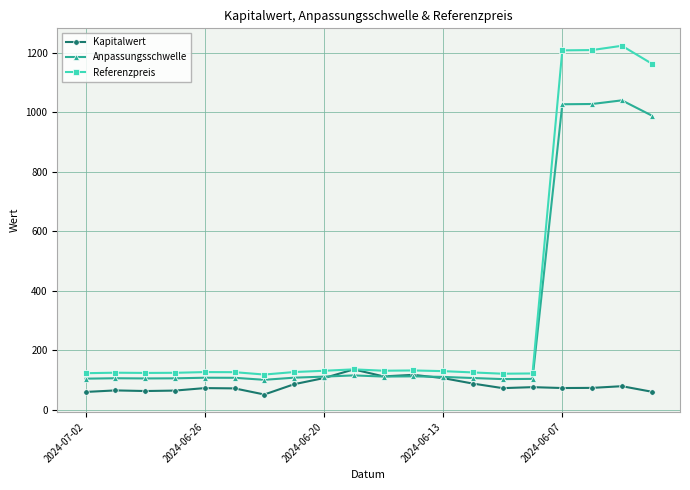

List the series in order of their peak value, lowest first.

Kapitalwert, Anpassungsschwelle, Referenzpreis